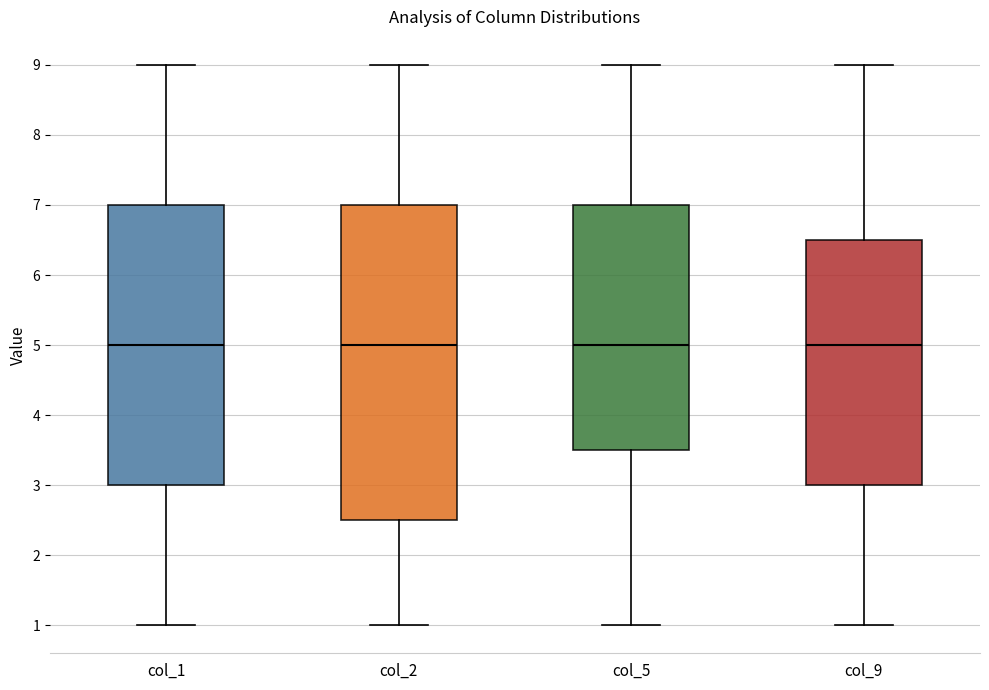

Which box is the tallest, from its lower edge to its upper edge?

col_2